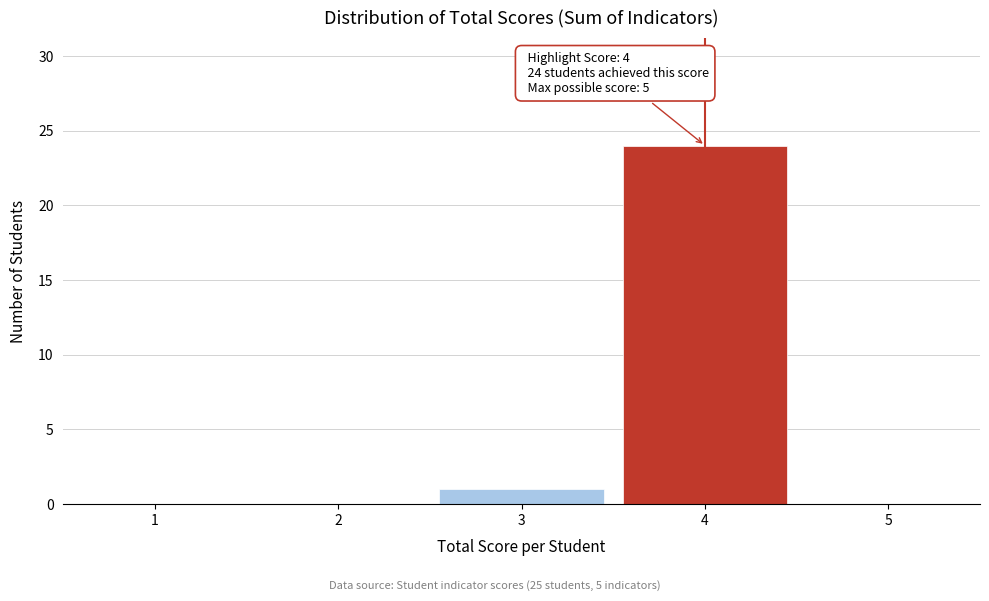

Which range on the x-axis has the tallest bar?

3.5 to 4.5